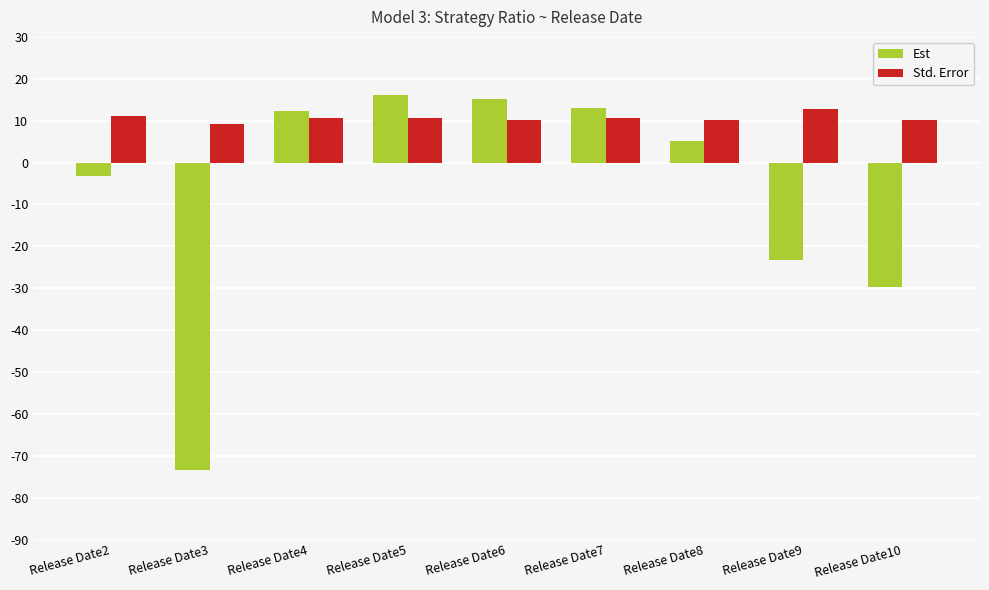

What is the difference between the highest and lowest values at Release Date5?

5.5